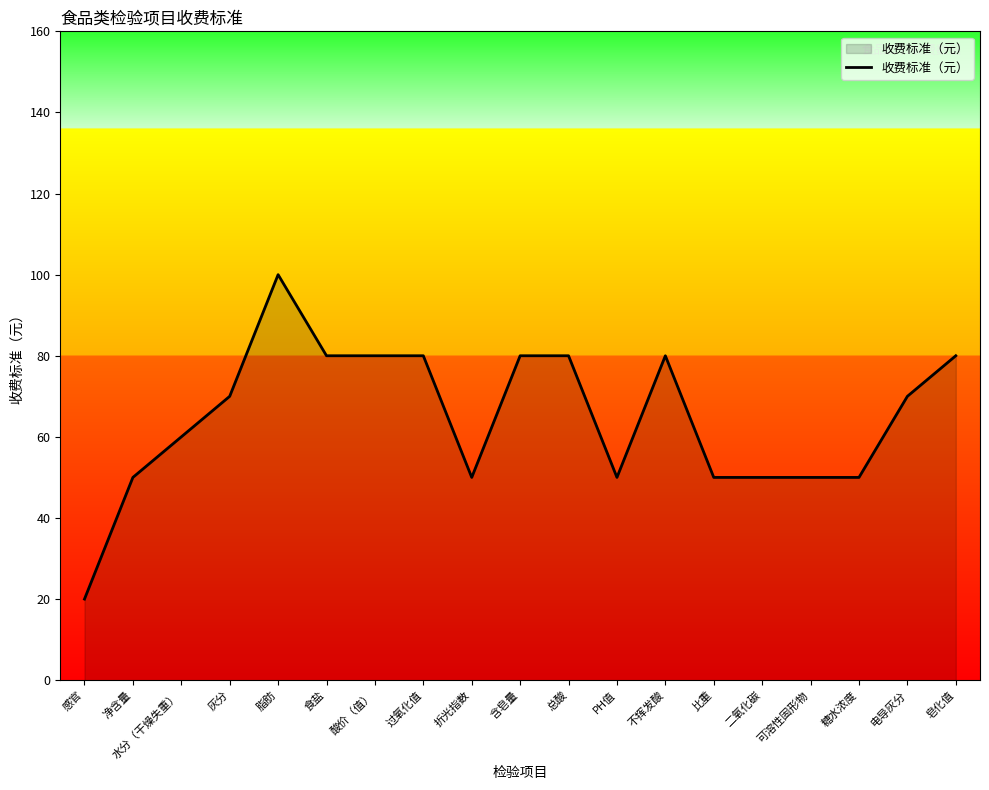

The value at 食盐 is 80. True or false?

True